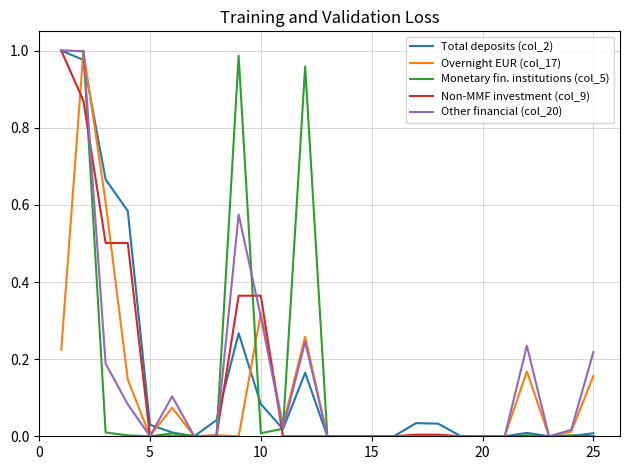

How many times do Non-MMF investment (col_9) and Total deposits (col_2) cross each other?

2